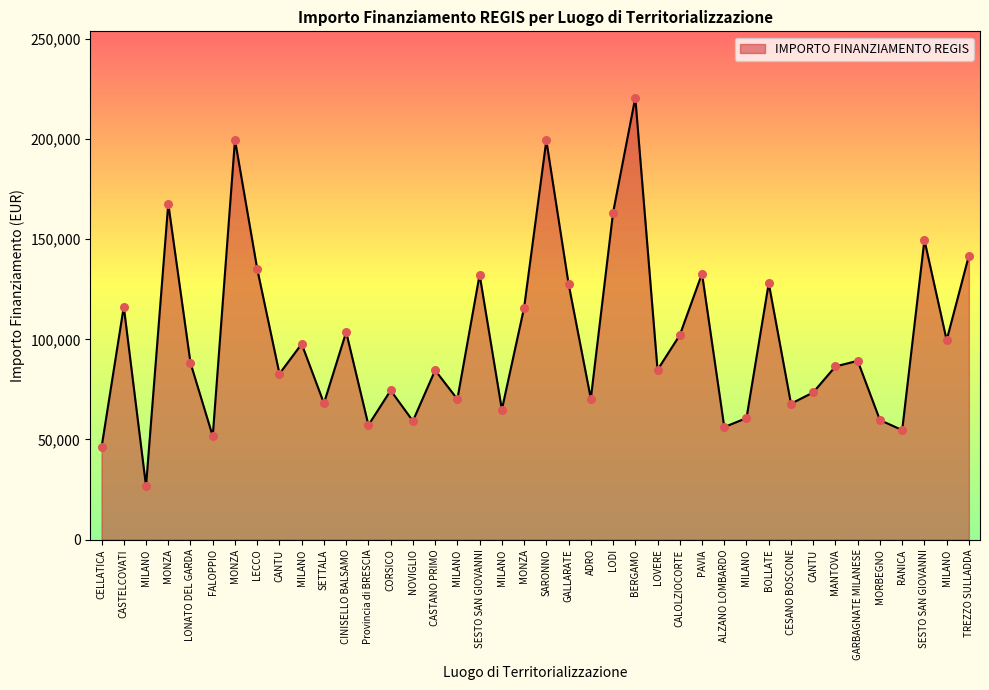

Does the chart have visible grid lines?

No